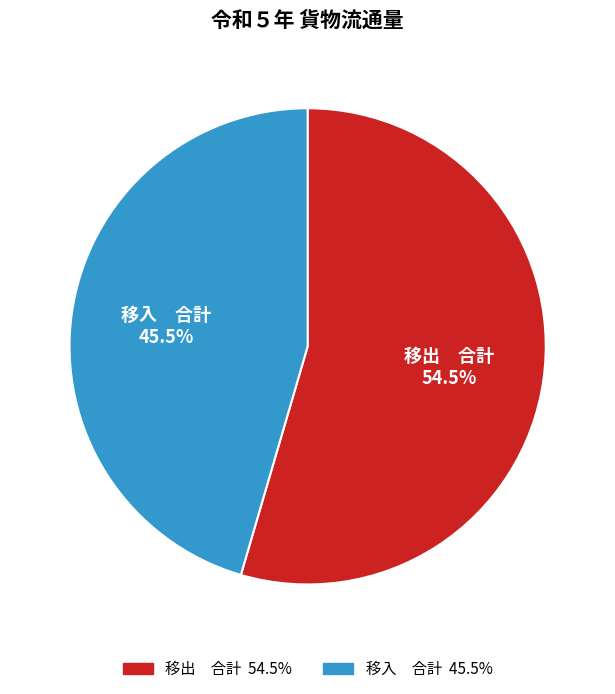

What is the largest slice in the pie chart?

移出 合計